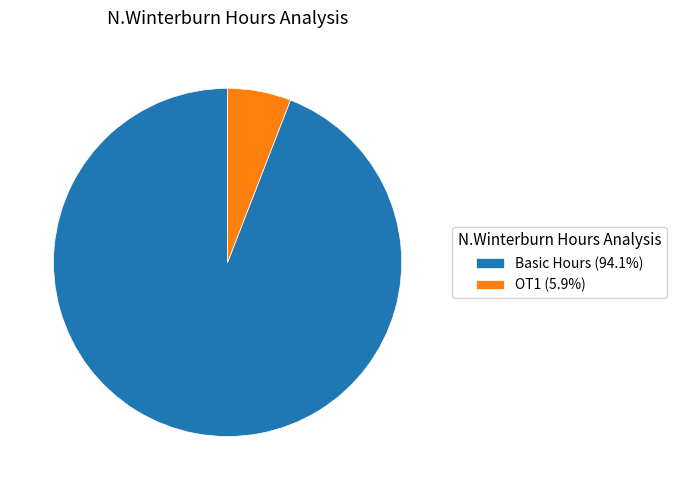

Does any single category account for the majority?

Yes